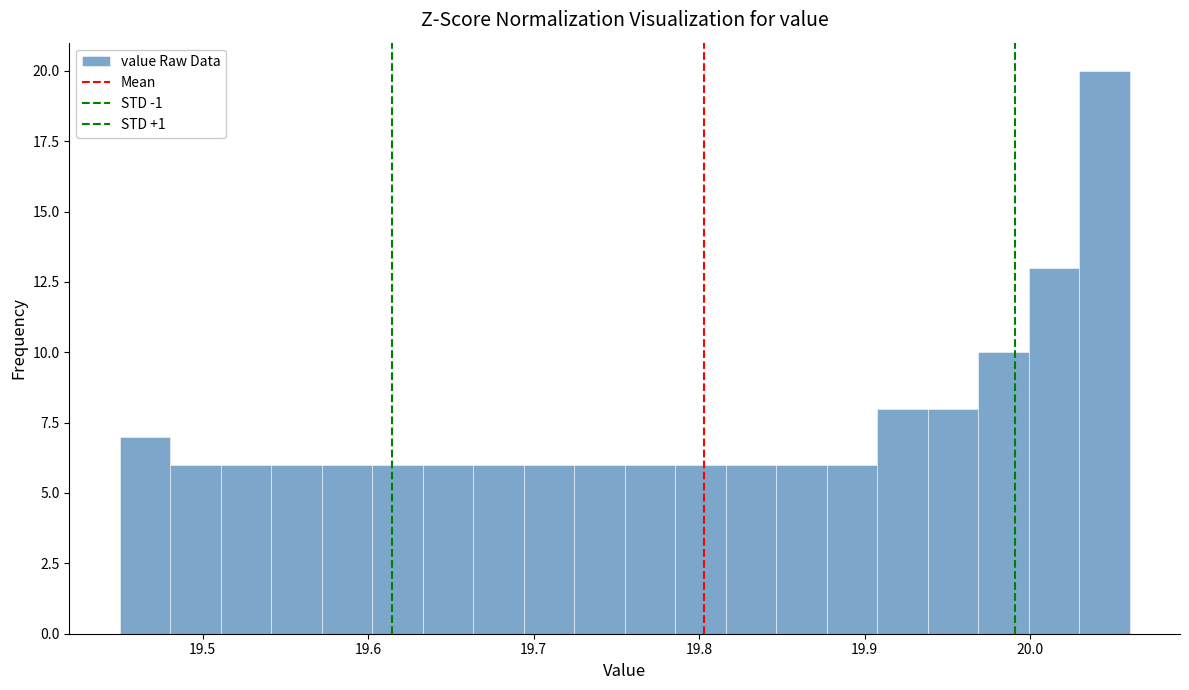

Read against the x-axis, roughly where is the centre of the tallest bar?

20.04